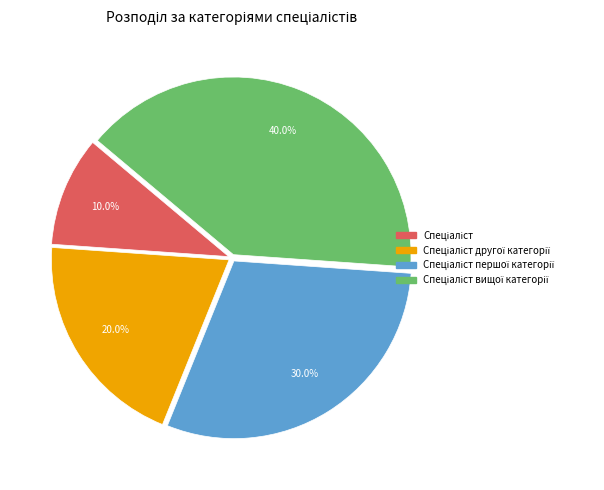

Does any single category account for the majority?

No